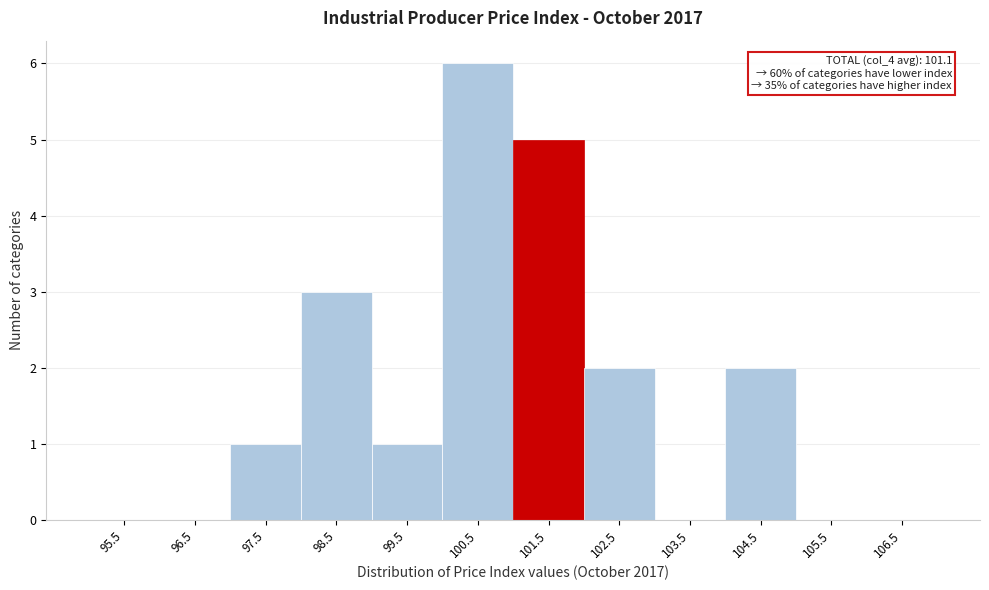

Which range on the x-axis has the tallest bar?

100 to 101